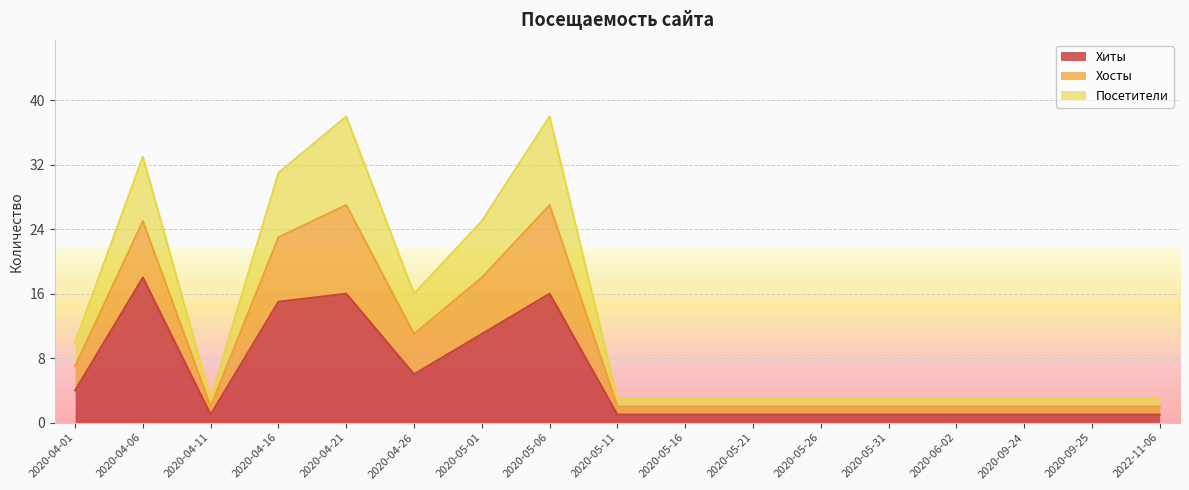

How many interior local peaks does the Хиты series have?

3